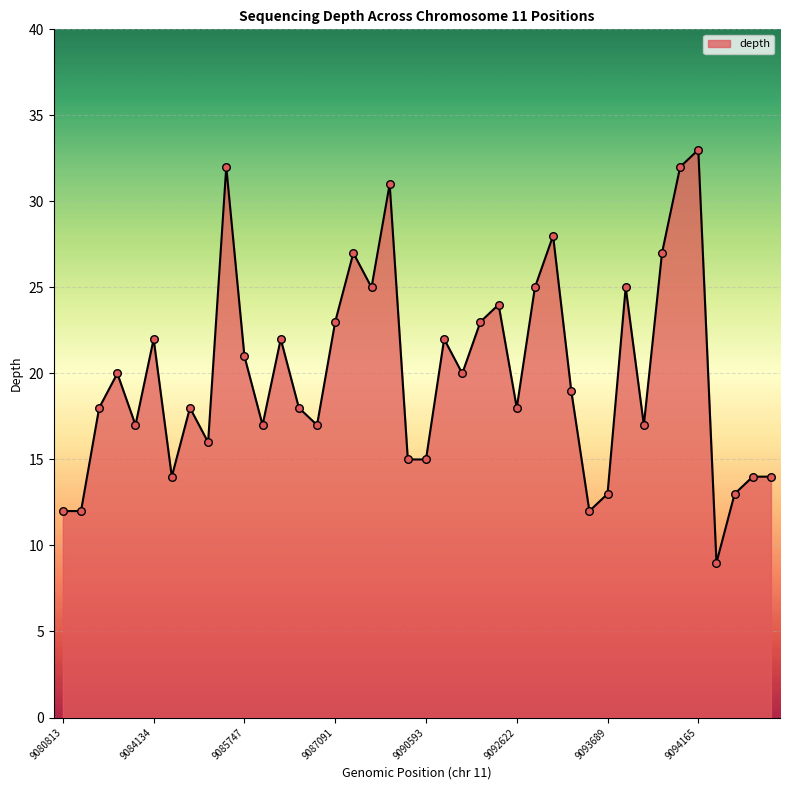

What is the difference between the maximum and minimum values?

24